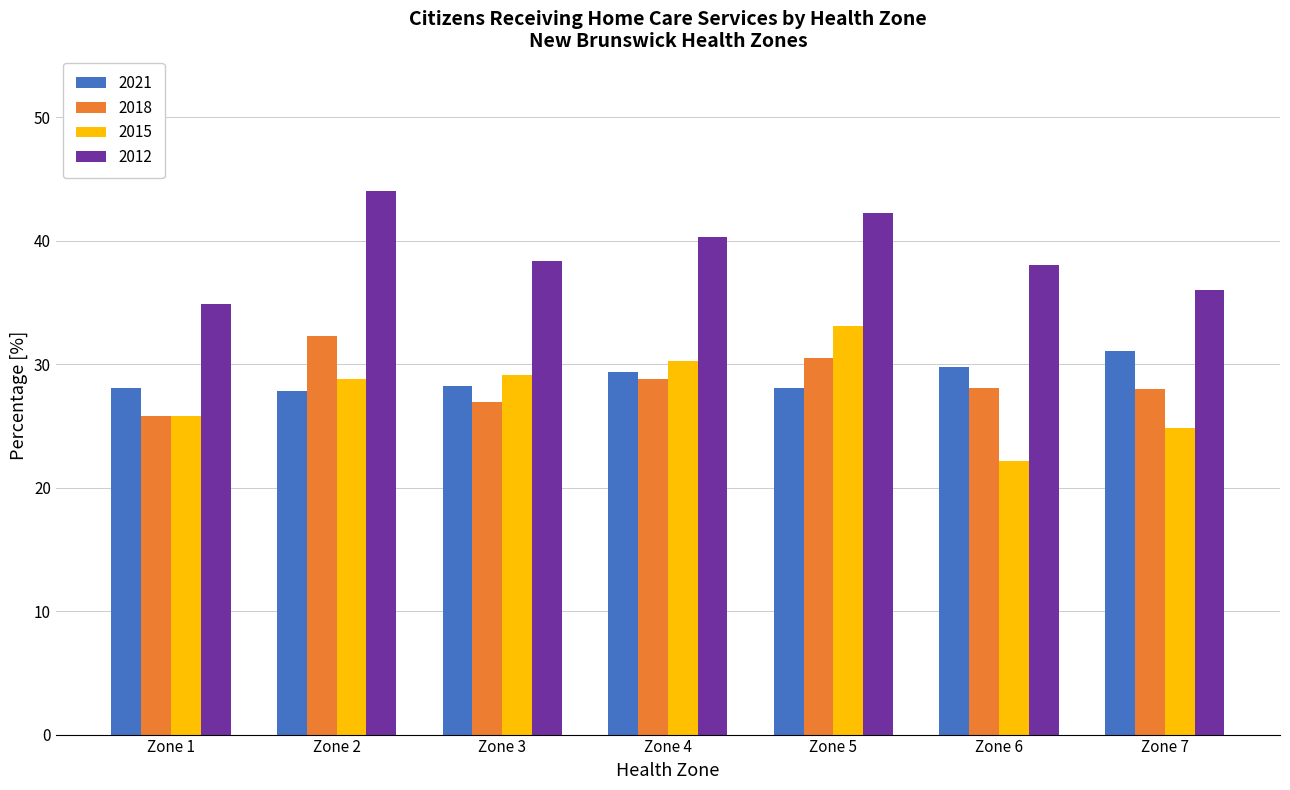

What value does the 2015 series have at Zone 3?

29.2